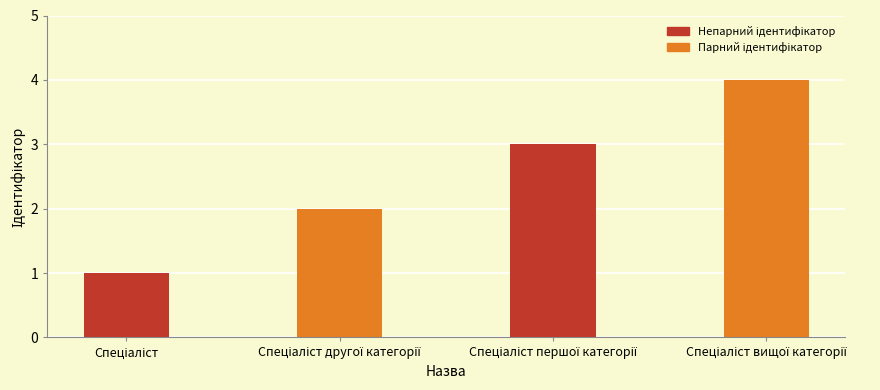

What is the greatest value displayed?

4